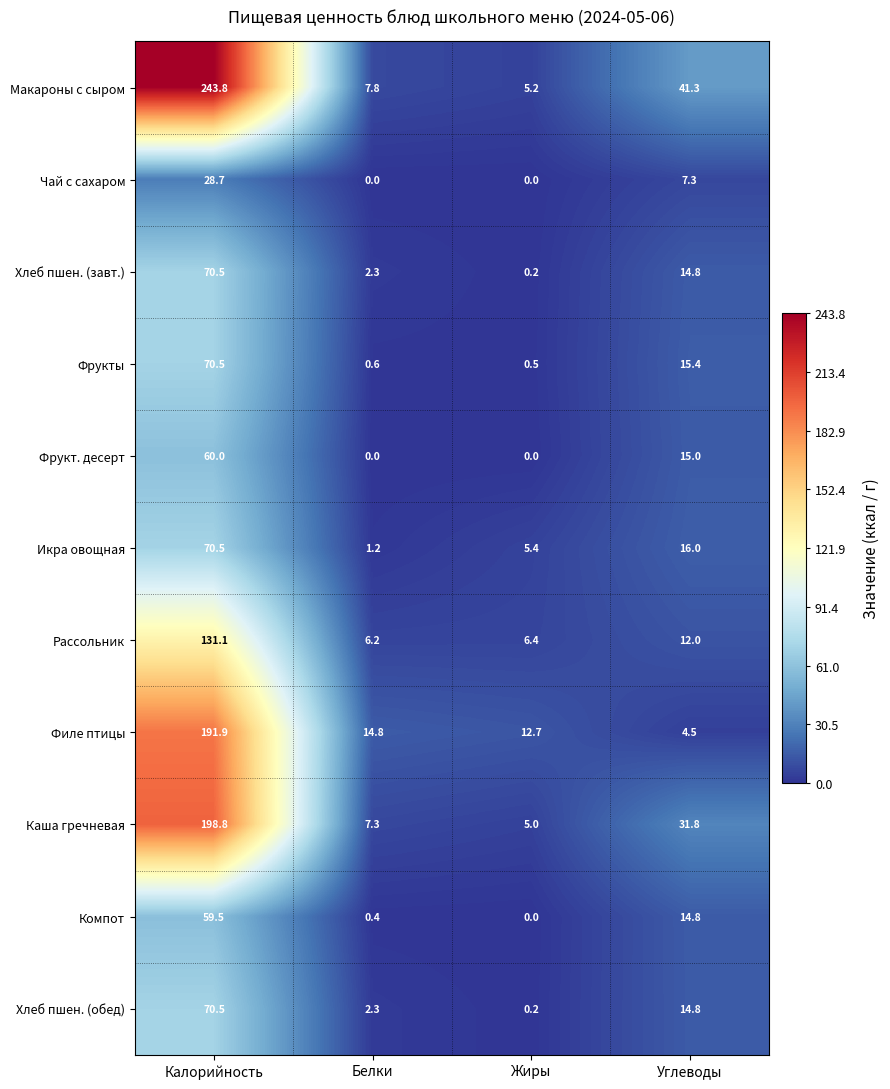

List the labels in order of Фрукты value, largest first.

Калорийность, Углеводы, Белки, Жиры